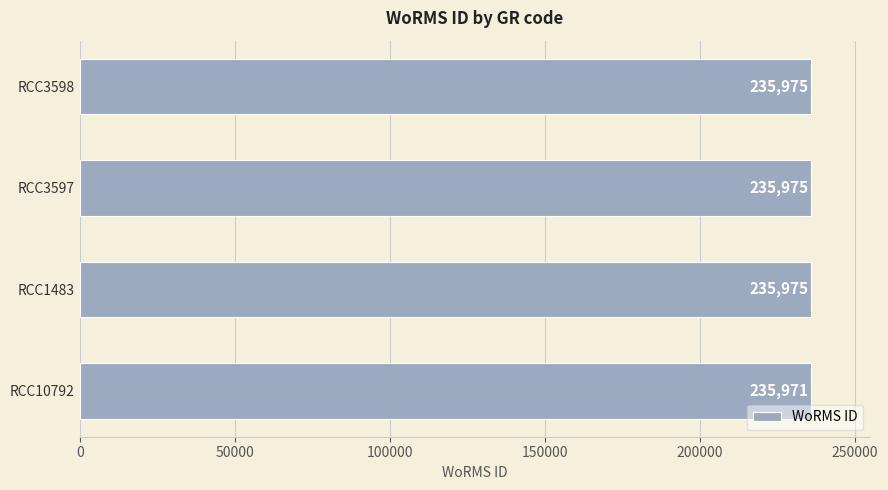

What is the difference between the second highest and minimum values?

4